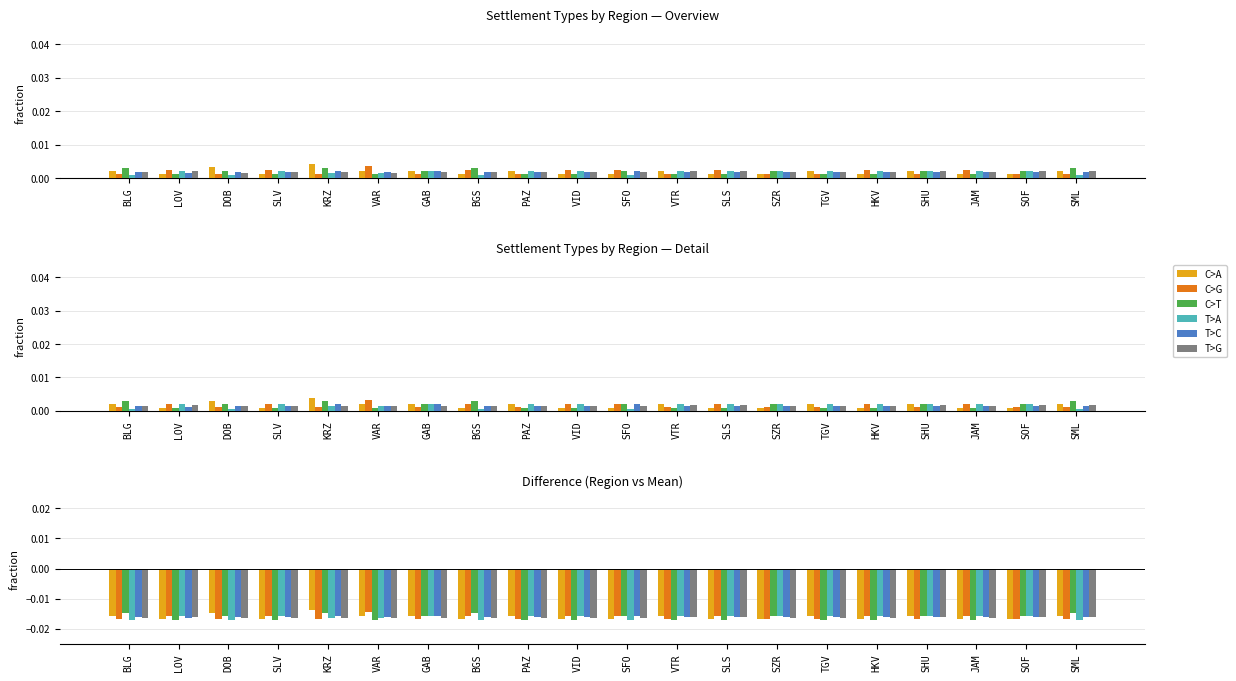

What is the total value across all series at KRZ?

-0.1